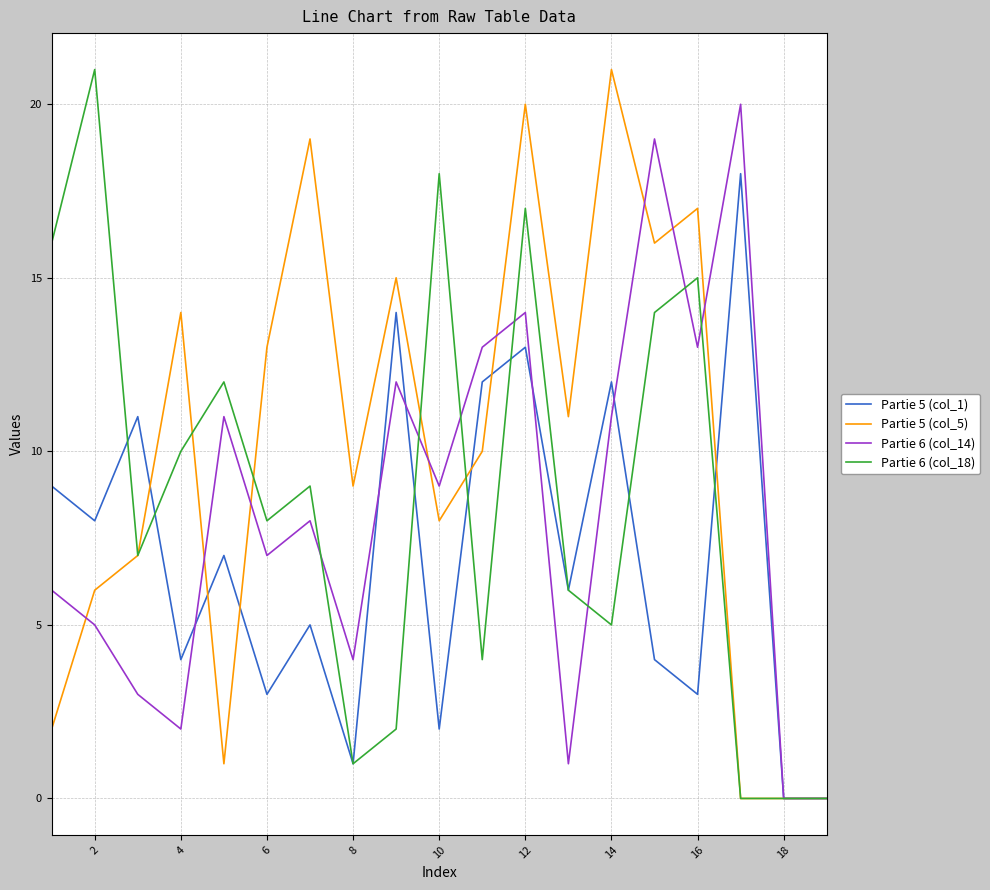

Which series has the largest total across all categories?

Partie 5 (col_5)